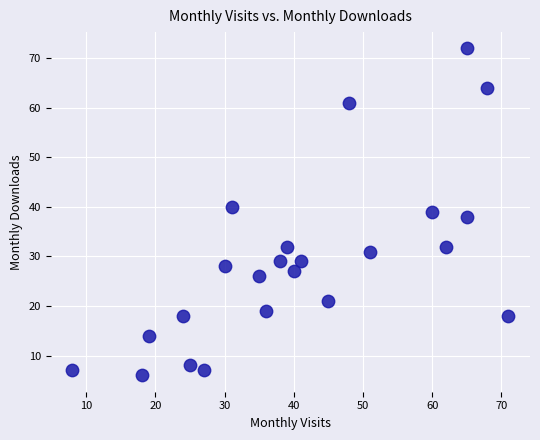

What is the range of Y values (max minus min)?

66